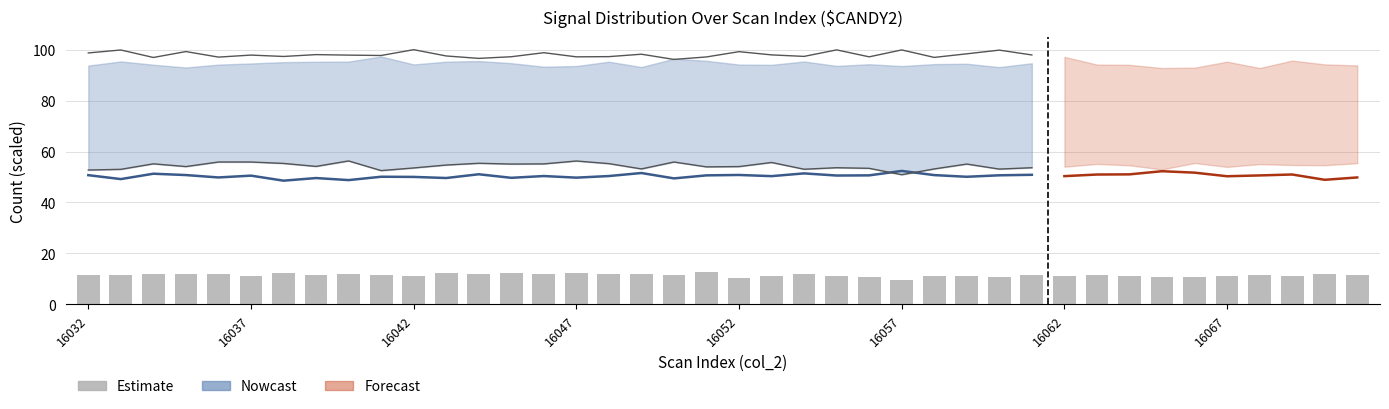

What is the difference between the maximum and minimum values?

3.0